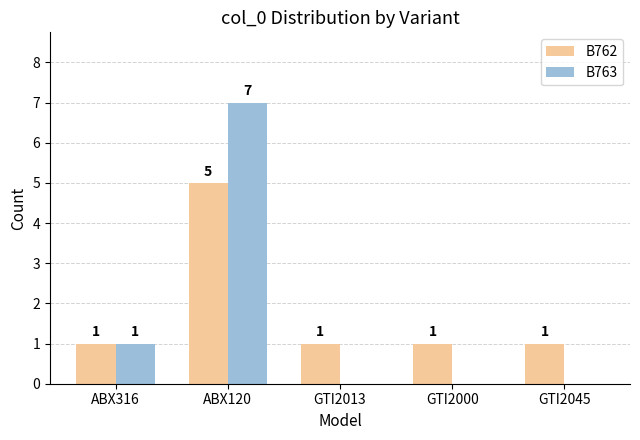

True or false: B762 has a value of 0 at GTI2013.

False